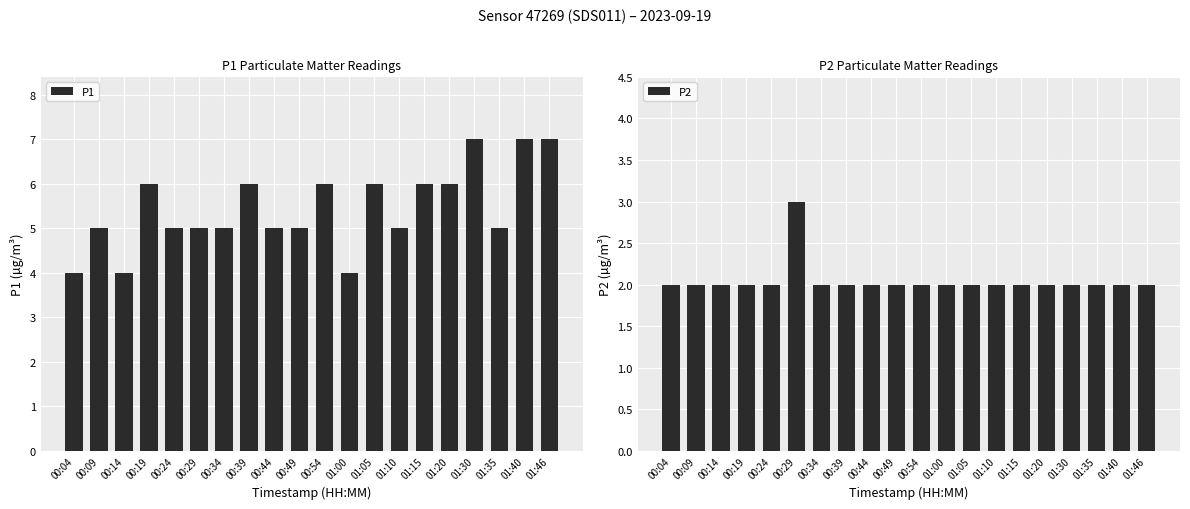

Reading left to right, what are all the values shown in this chart?

P1: 00:04=4	00:09=5	00:14=4	00:19=6	00:24=5	00:29=5	00:34=5	00:39=6	00:44=5	00:49=5	00:54=6	01:00=4	01:05=6	01:10=5	01:15=6	01:20=6	01:30=7	01:35=5	01:40=7	01:46=7
P2: 00:04=2	00:09=2	00:14=2	00:19=2	00:24=2	00:29=3	00:34=2	00:39=2	00:44=2	00:49=2	00:54=2	01:00=2	01:05=2	01:10=2	01:15=2	01:20=2	01:30=2	01:35=2	01:40=2	01:46=2